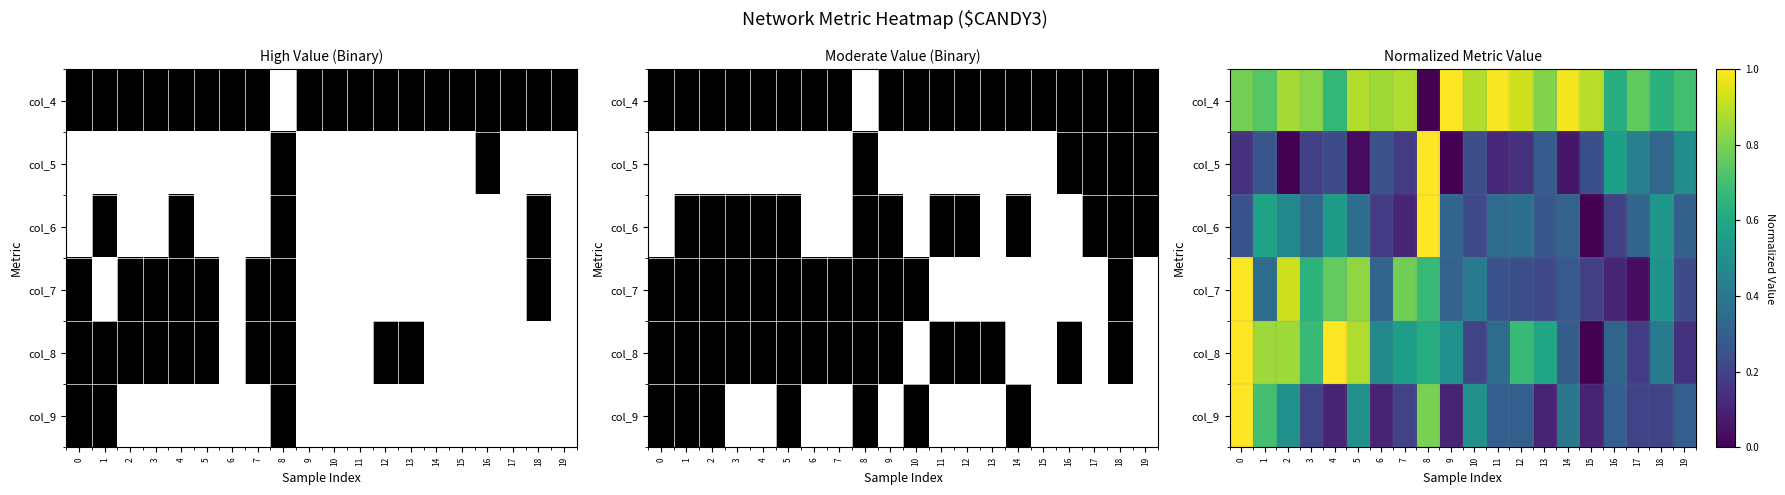

Is the value of col_9 at 11 greater than the value of col_7 at 3?

No